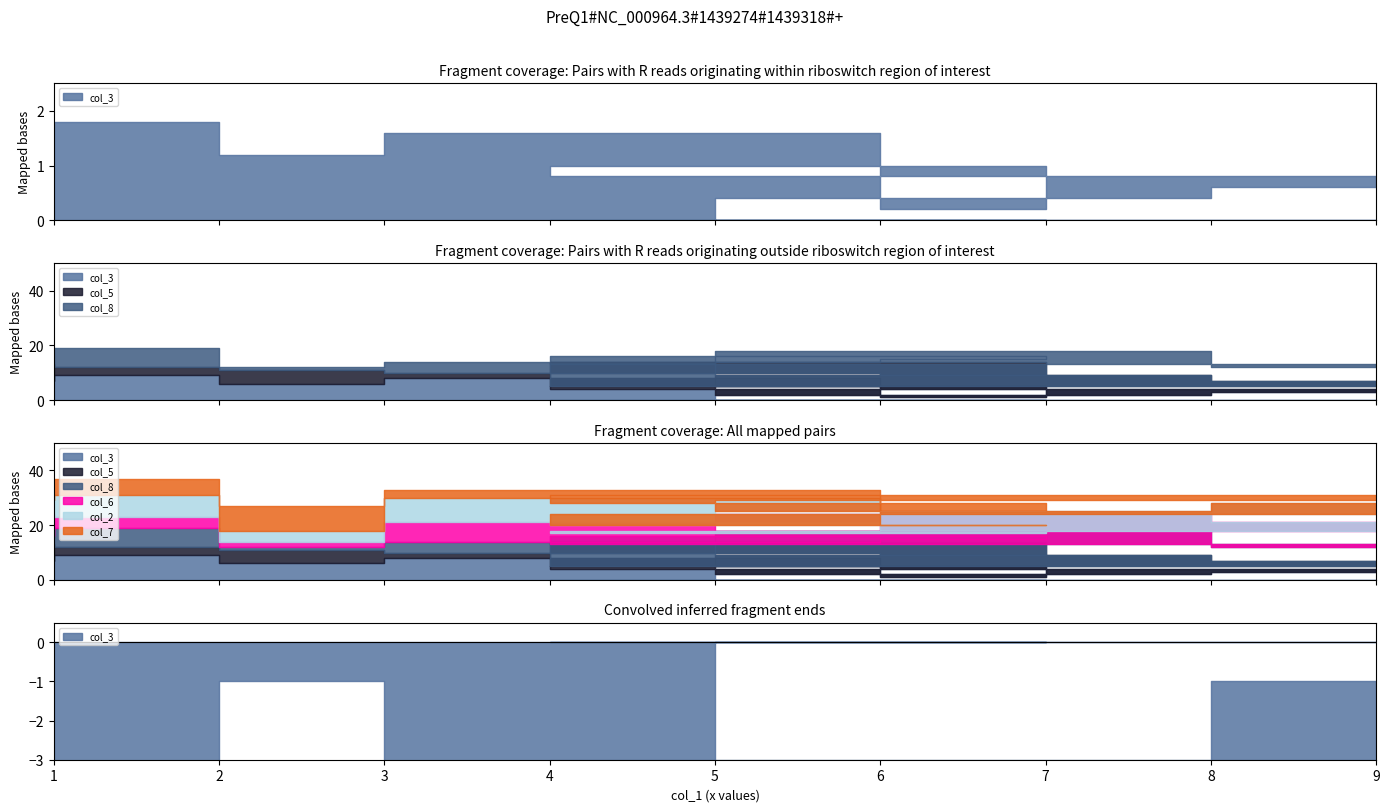

At which category does col_5 reach its first local peak?

4